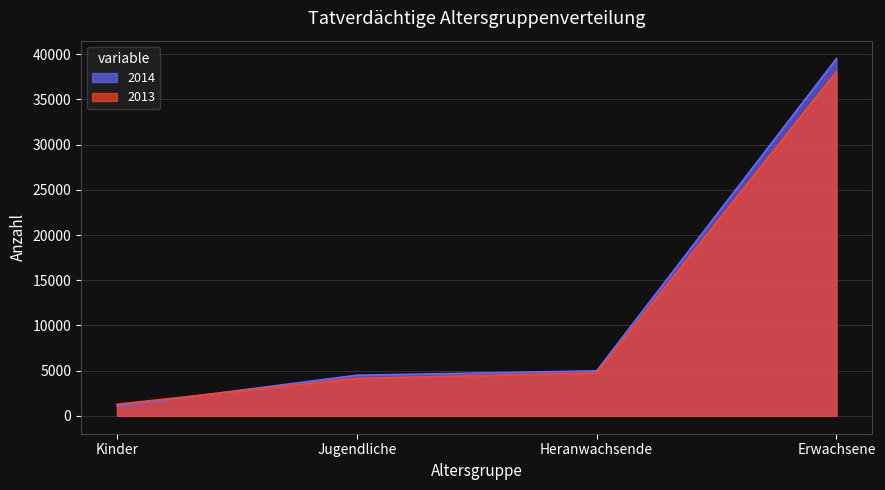

Does the chart have visible grid lines?

Yes